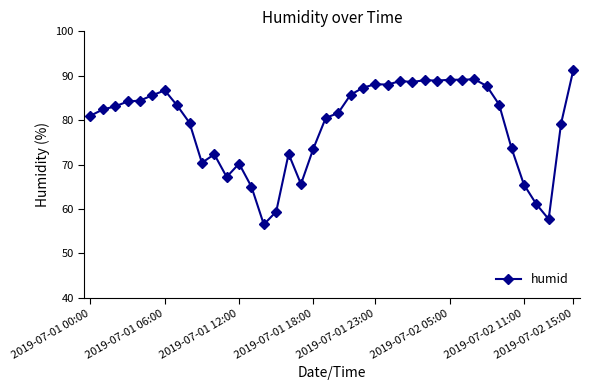

What is the difference between the maximum and minimum values?

34.9